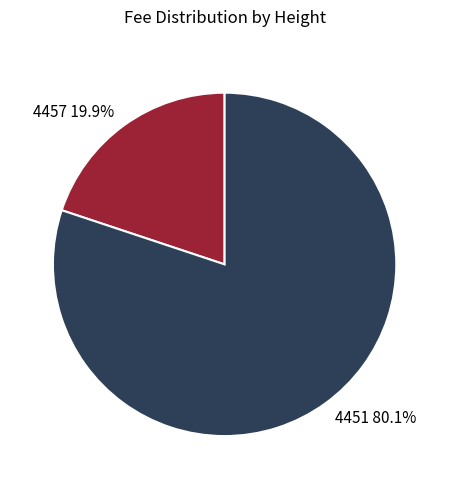

How many slices are in this pie chart?

2